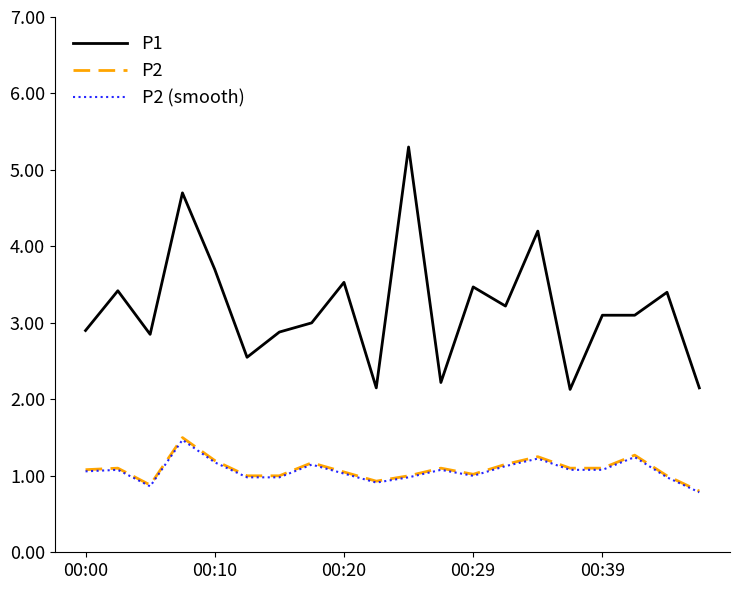

What is the maximum value shown in the chart?

5.3